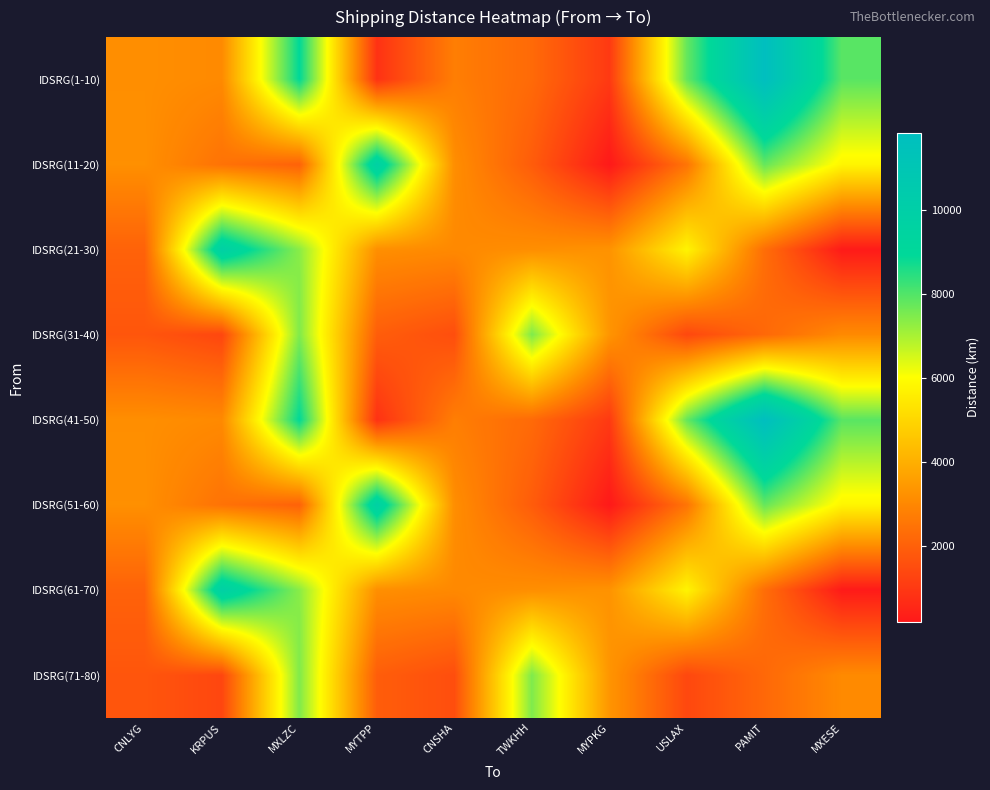

At CNLYG, list the series in order from largest to smallest.

IDSRG(11-20), IDSRG(51-60), IDSRG(1-10), IDSRG(41-50), IDSRG(21-30), IDSRG(61-70), IDSRG(31-40), IDSRG(71-80)